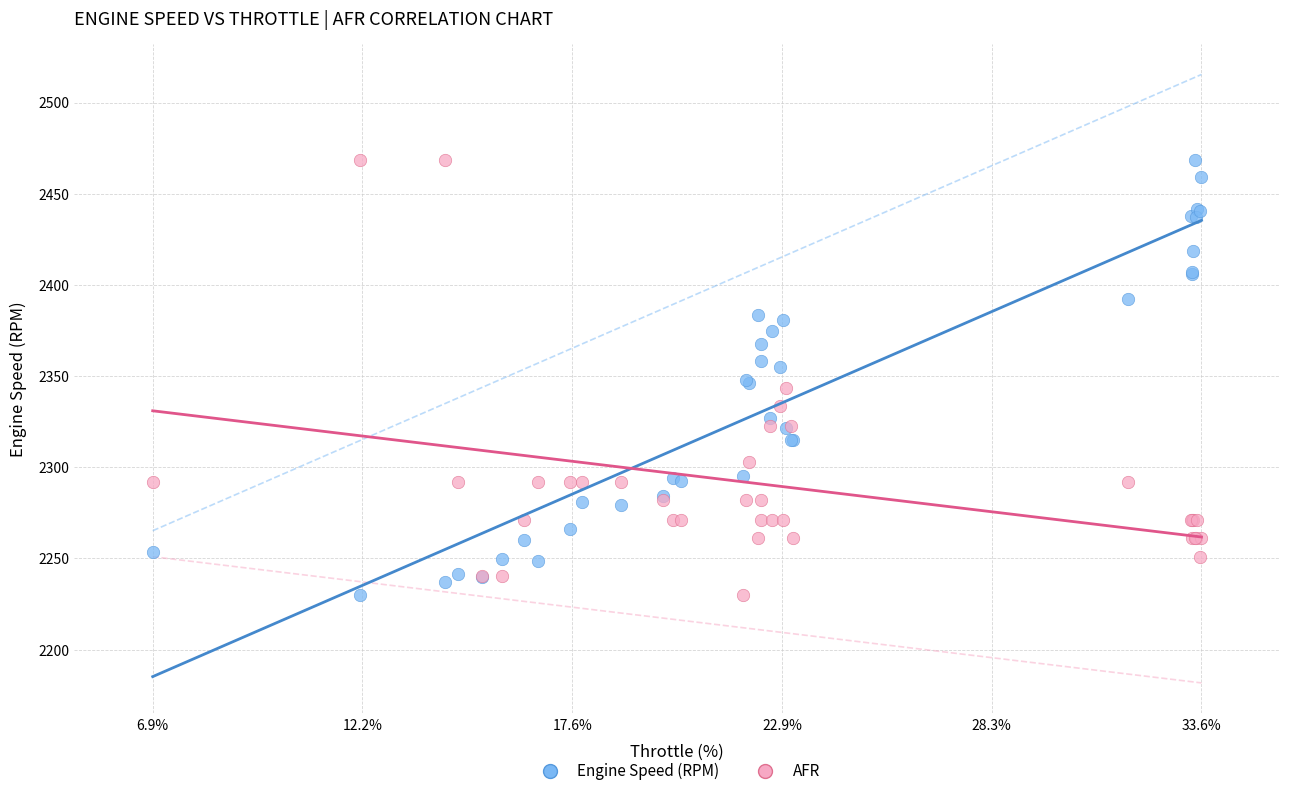

What is the X range (max minus min) for the scatter plot?

26.7